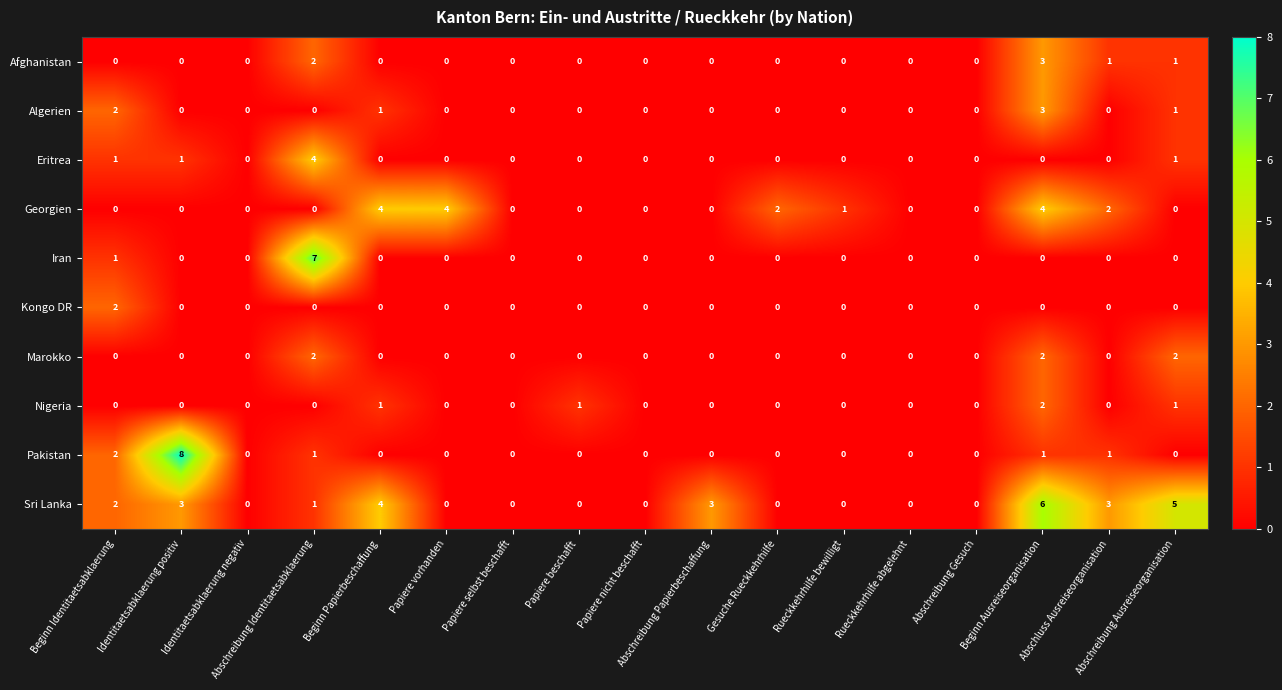

What is the maximum value shown in the chart?

8